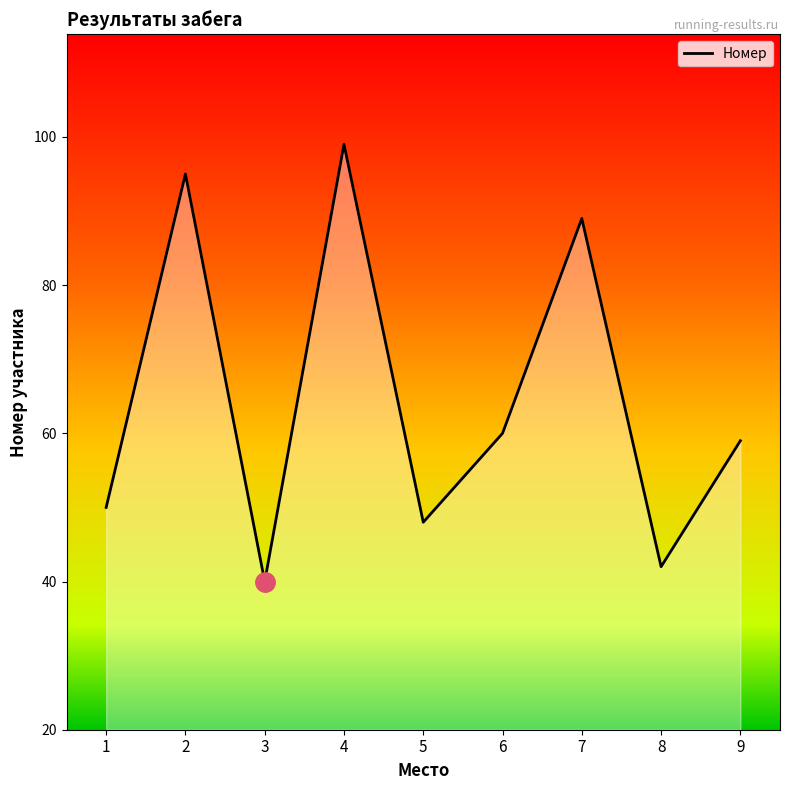

Which category has the lowest value across all series?

3